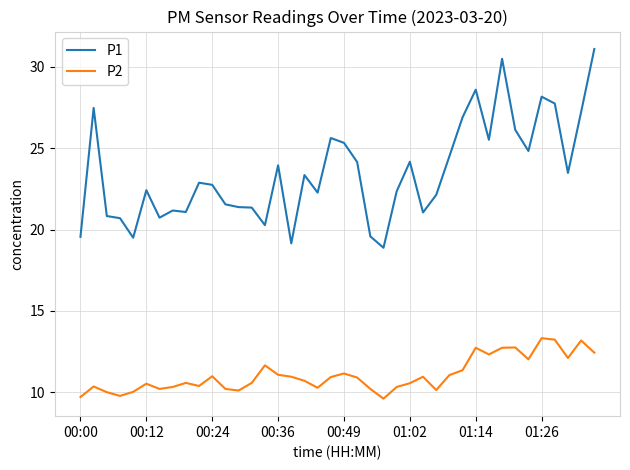

What are all the series names shown in the legend?

P1, P2